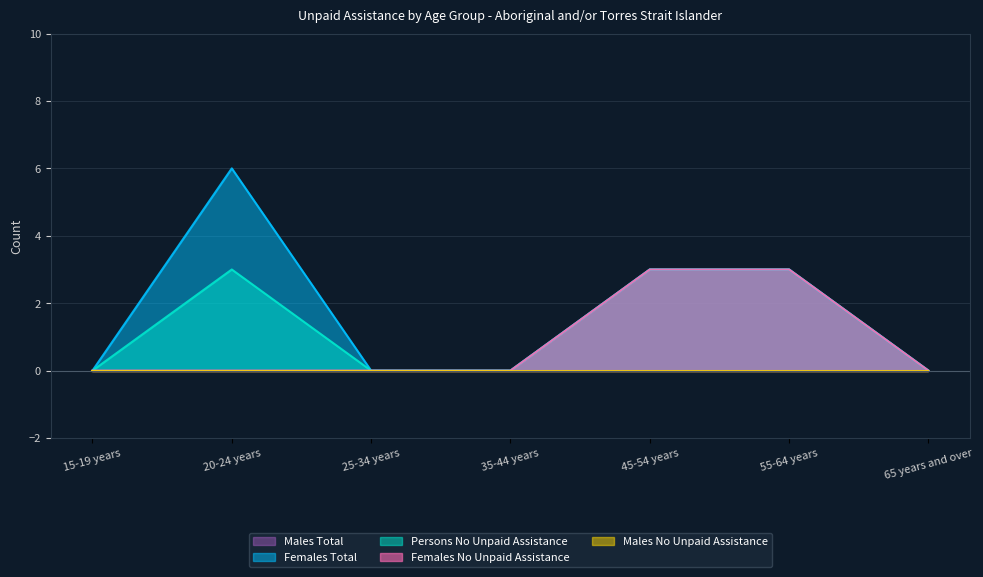

Count the Females Total values in the range 0 to 3.

6